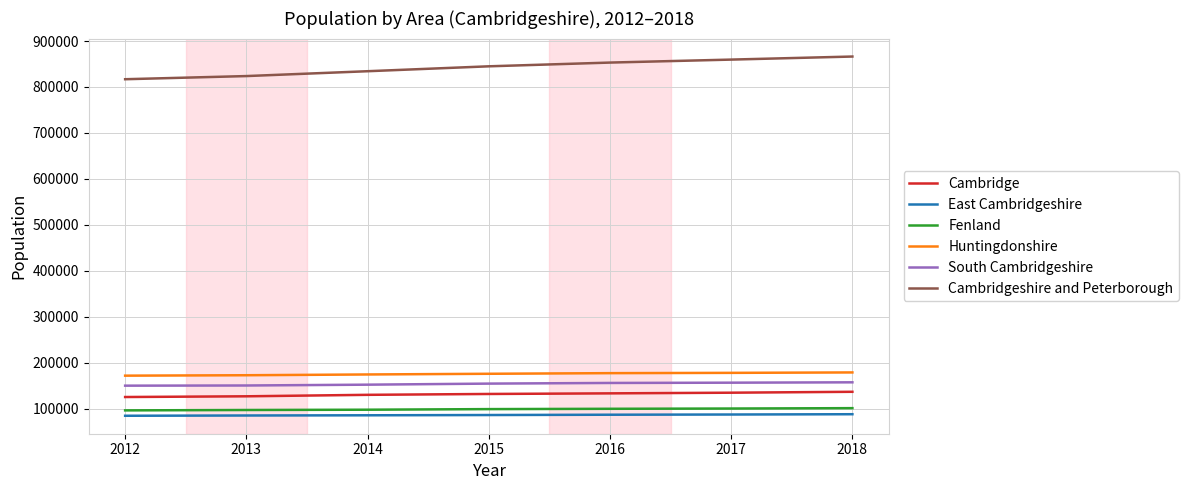

What is the average value of the East Cambridgeshire series?

86356